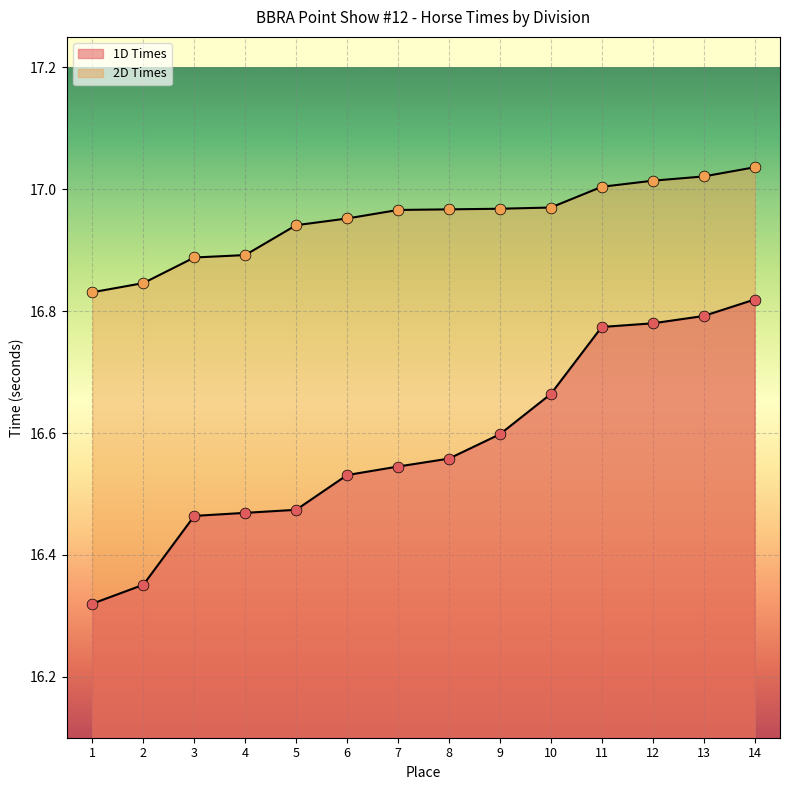

Which series contains the highest Y value?

2D Times